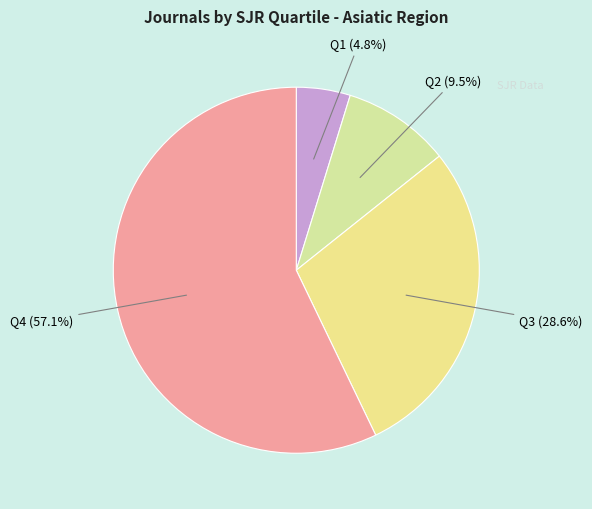

Count the number of slices in the pie.

4